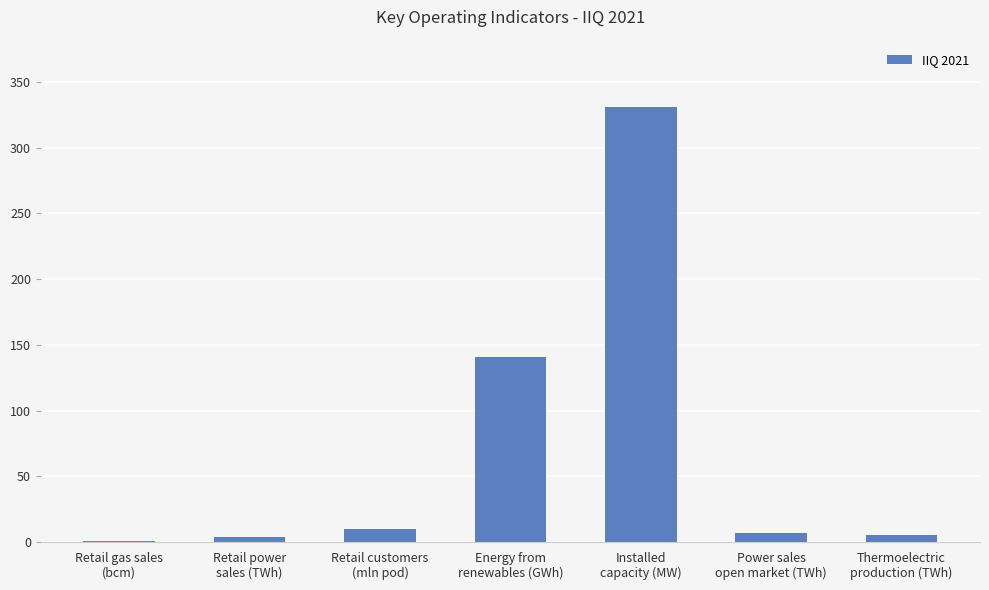

The value at Thermoelectric
production (TWh) is 5.1. True or false?

True